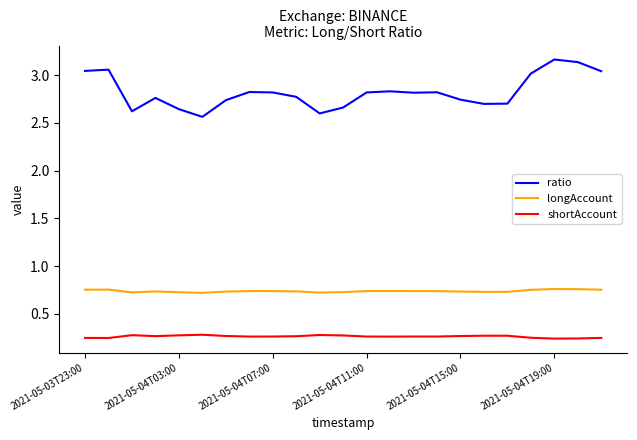

List the series in order of their peak value, lowest first.

shortAccount, longAccount, ratio